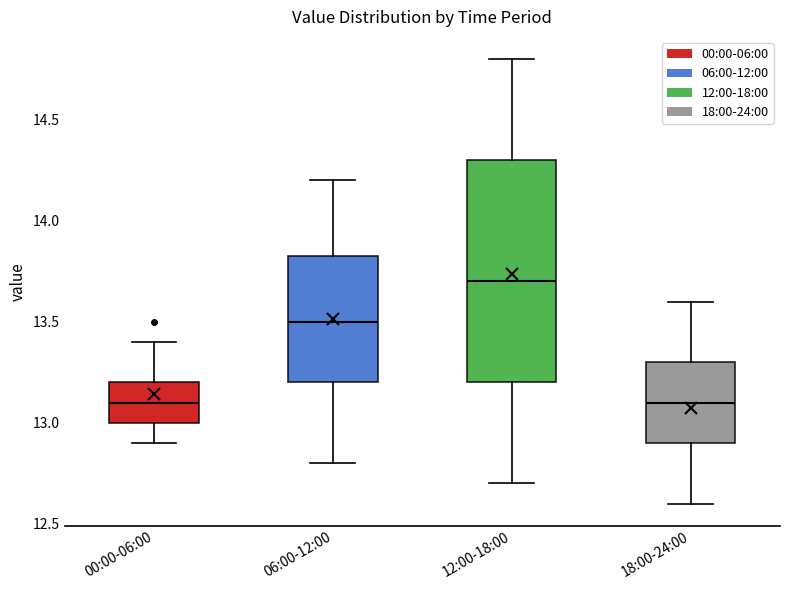

Reading left to right, transcribe this box plot: for each box, give where its median line is, the range the box spans, and where its two whiskers end, as read against the y-axis. The values are not printed on the chart, so give them approximately, as read against the axis.

00:00-06:00: median 13.10, box 13.00 to 13.20, whiskers 12.90 to 13.40
06:00-12:00: median 13.50, box 13.20 to 13.85, whiskers 12.80 to 14.20
12:00-18:00: median 13.70, box 13.20 to 14.30, whiskers 12.70 to 14.80
18:00-24:00: median 13.10, box 12.90 to 13.30, whiskers 12.60 to 13.60